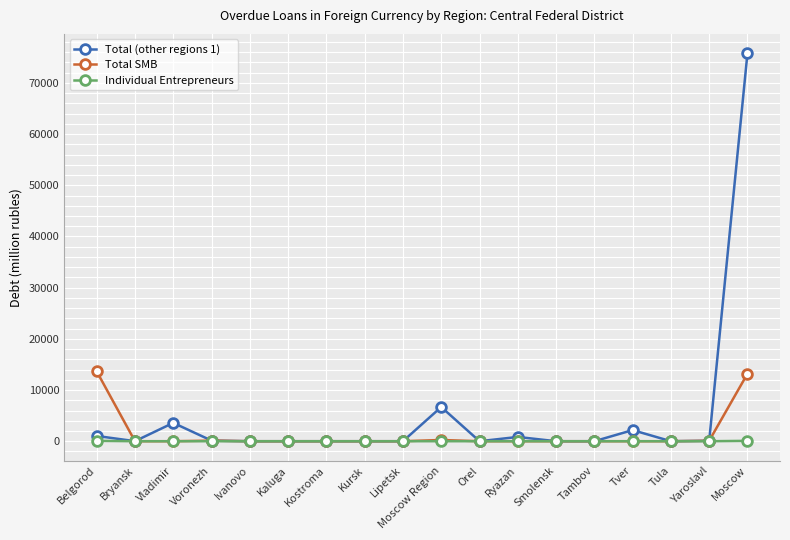

Rank the series by their maximum value, from highest to lowest.

Total (other regions 1), Total SMB, Individual Entrepreneurs